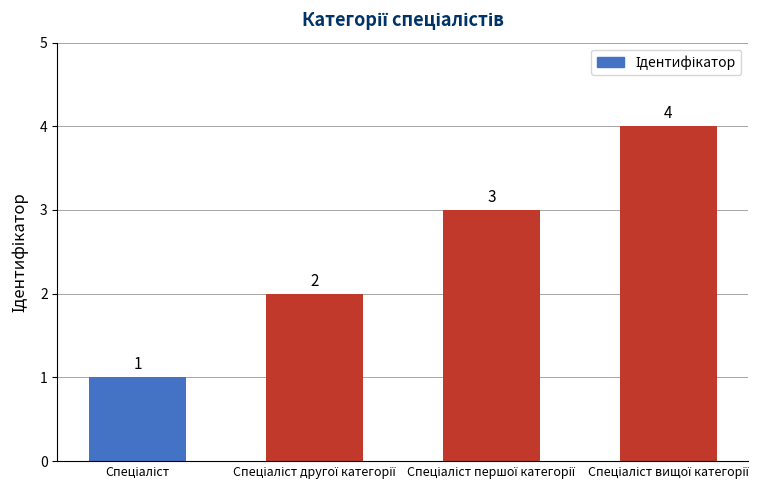

What is the value of the 1st bar from the left?

1